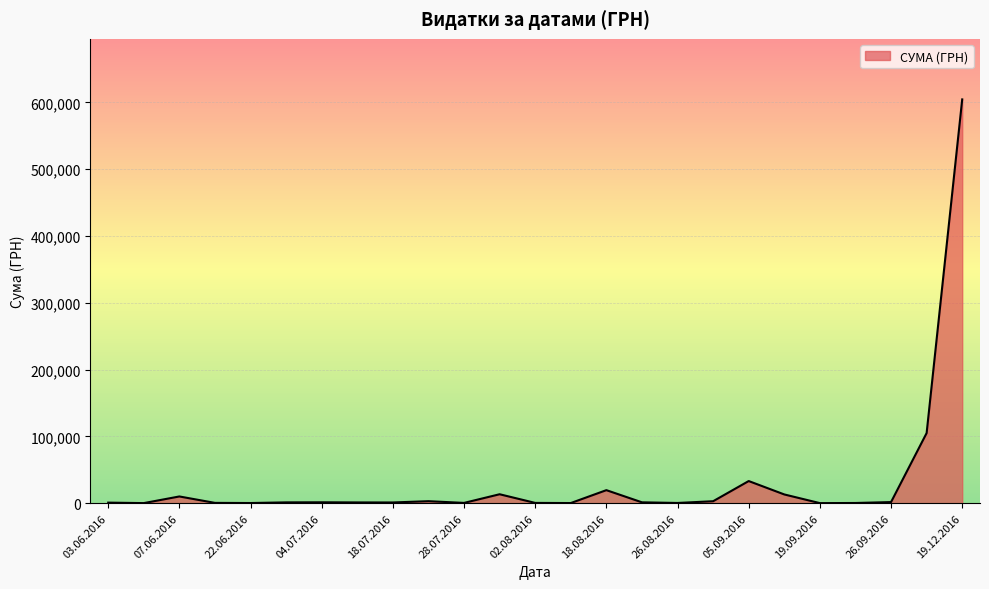

How many series are shown in this chart?

1